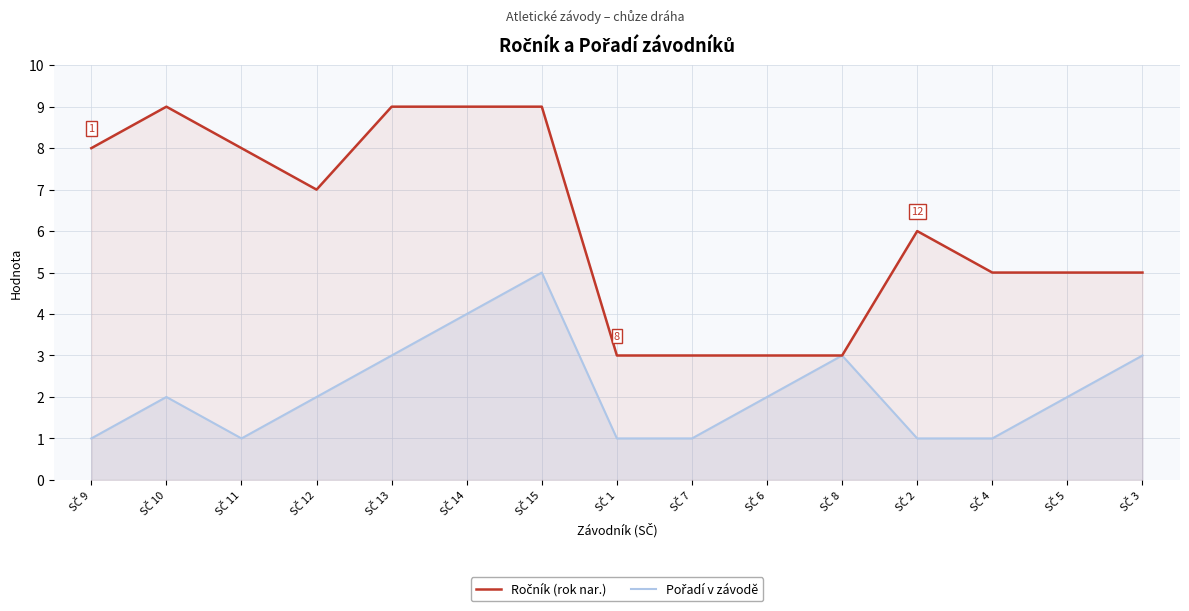

How many lines are shown in the chart?

2